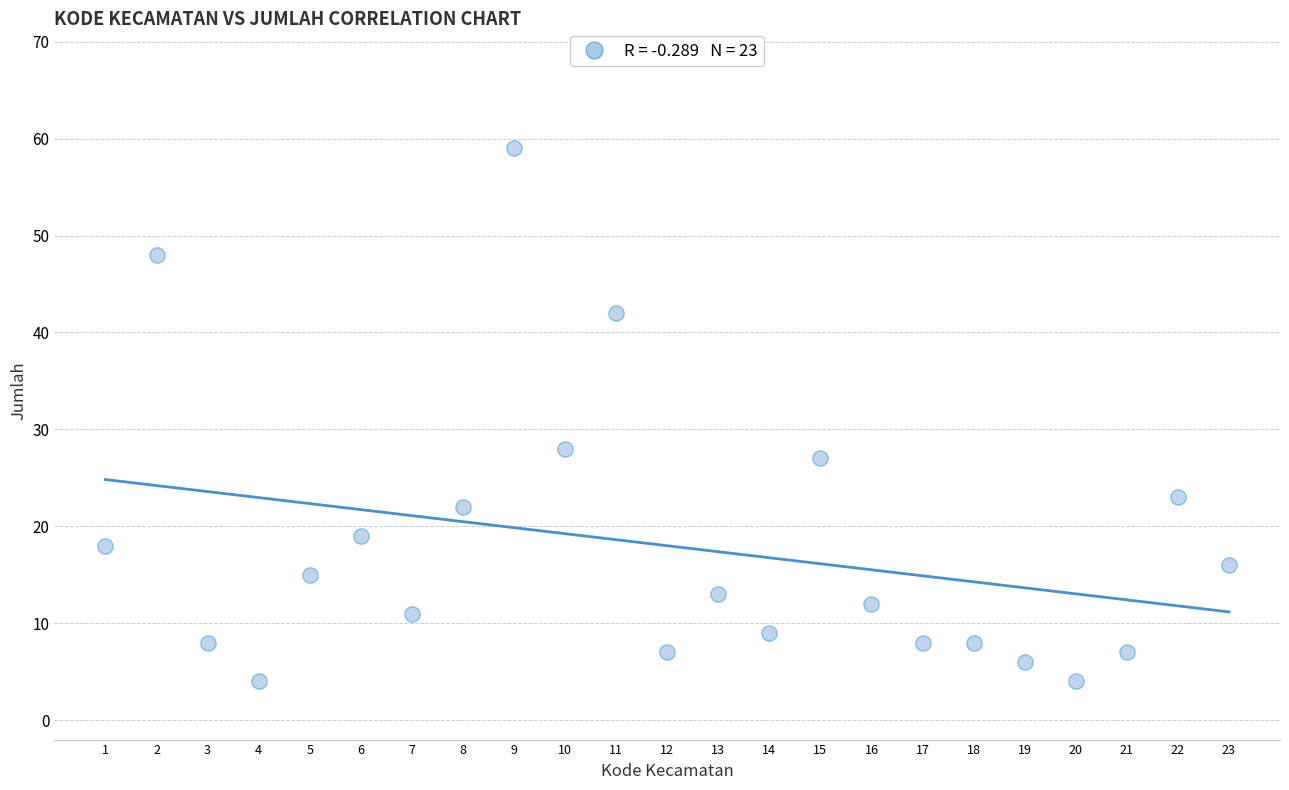

What is the range of X values (max minus min)?

22